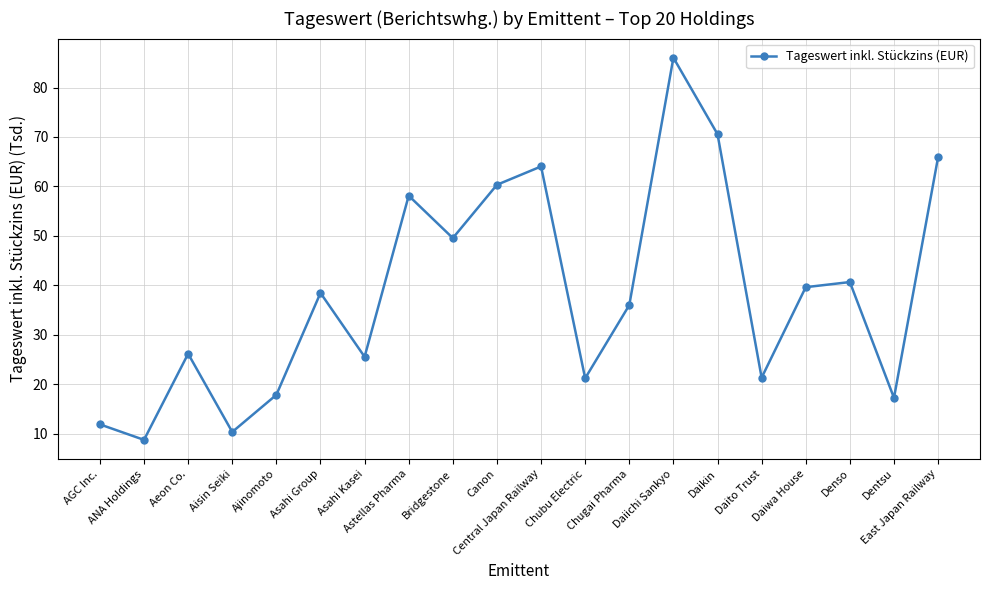

Where is the data nearest to the value 47?

Bridgestone